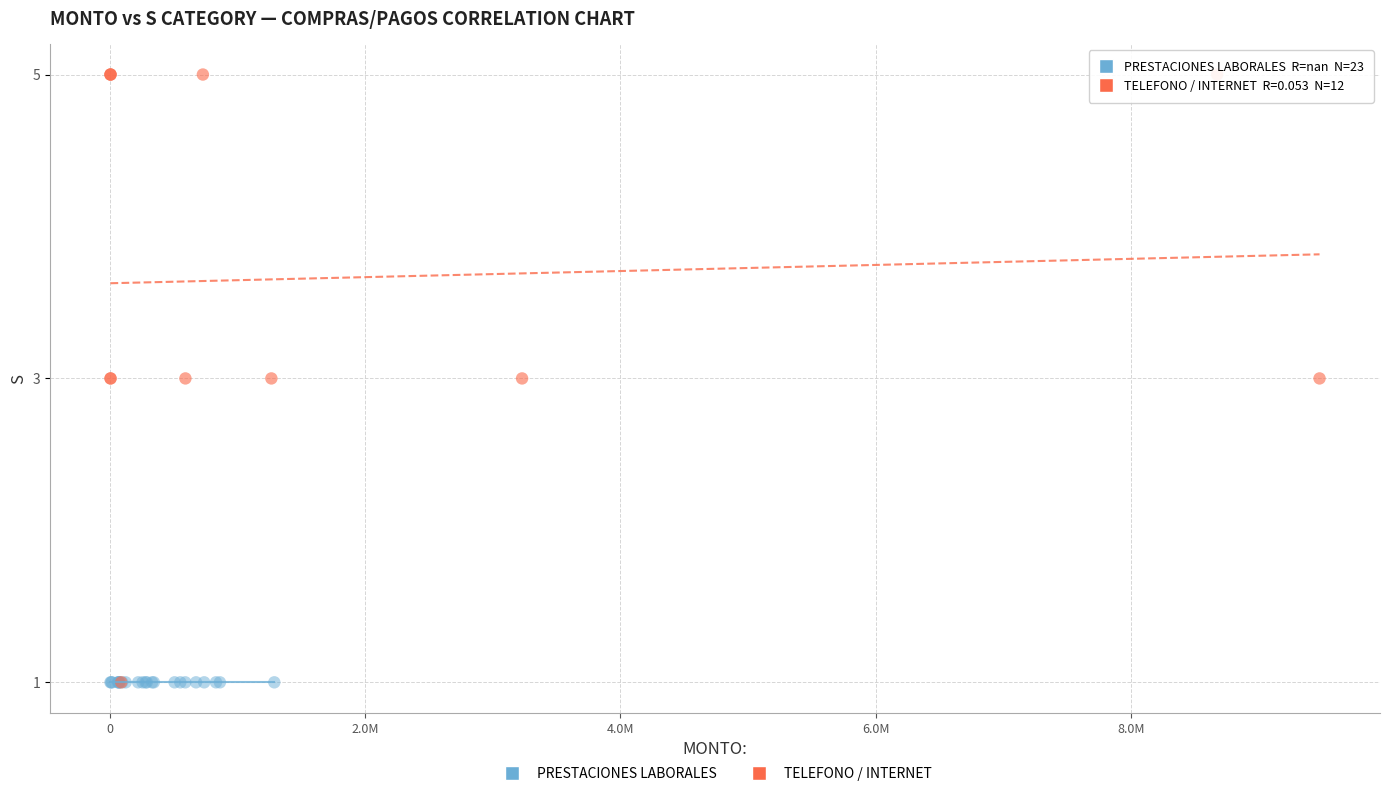

Which series reaches the maximum Y coordinate?

TELEFONO / INTERNET